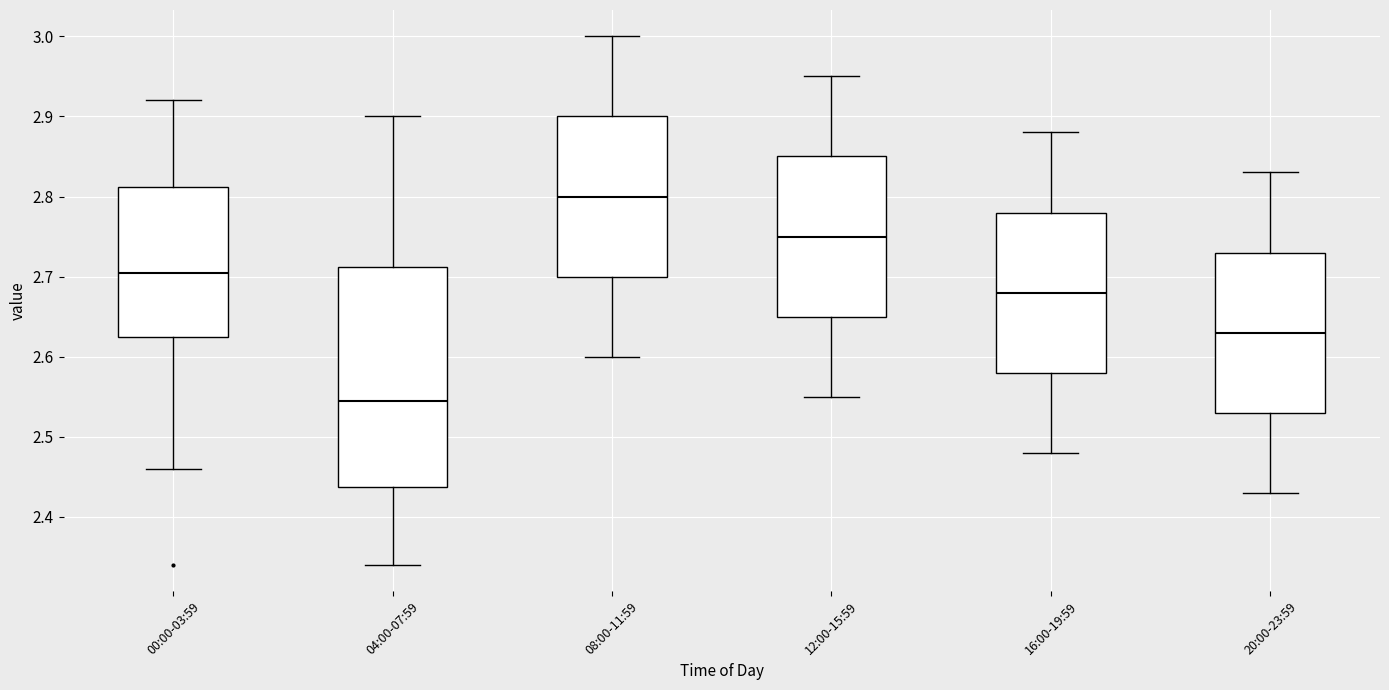

Comparing the boxes themselves (not the whiskers), which one is the tallest?

04:00-07:59